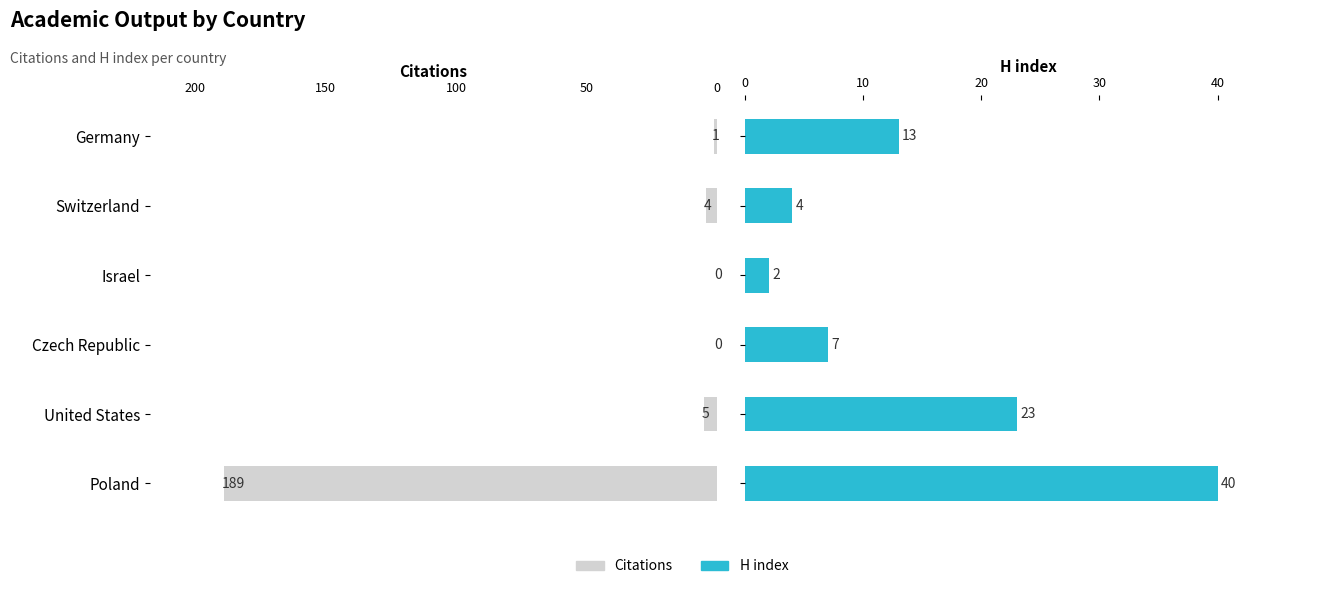

Rank the series at Israel from lowest to highest value.

Citations, H index